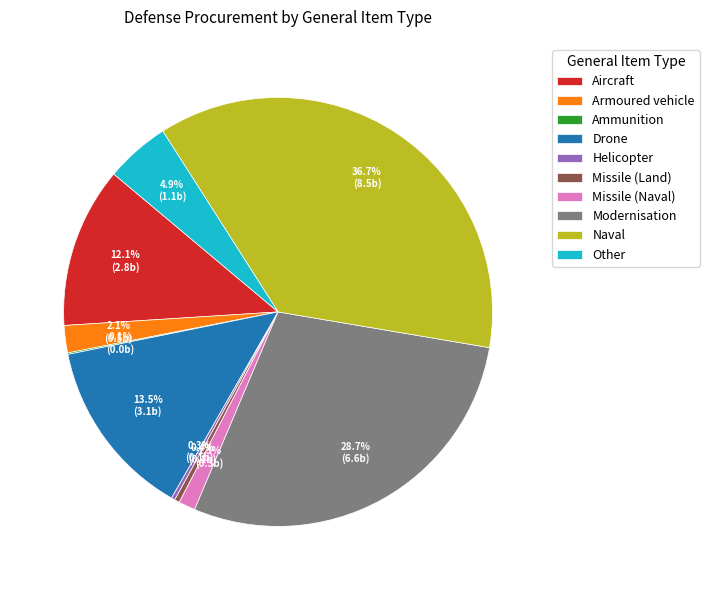

What percentage is the Naval slice, to the nearest percent?

37%